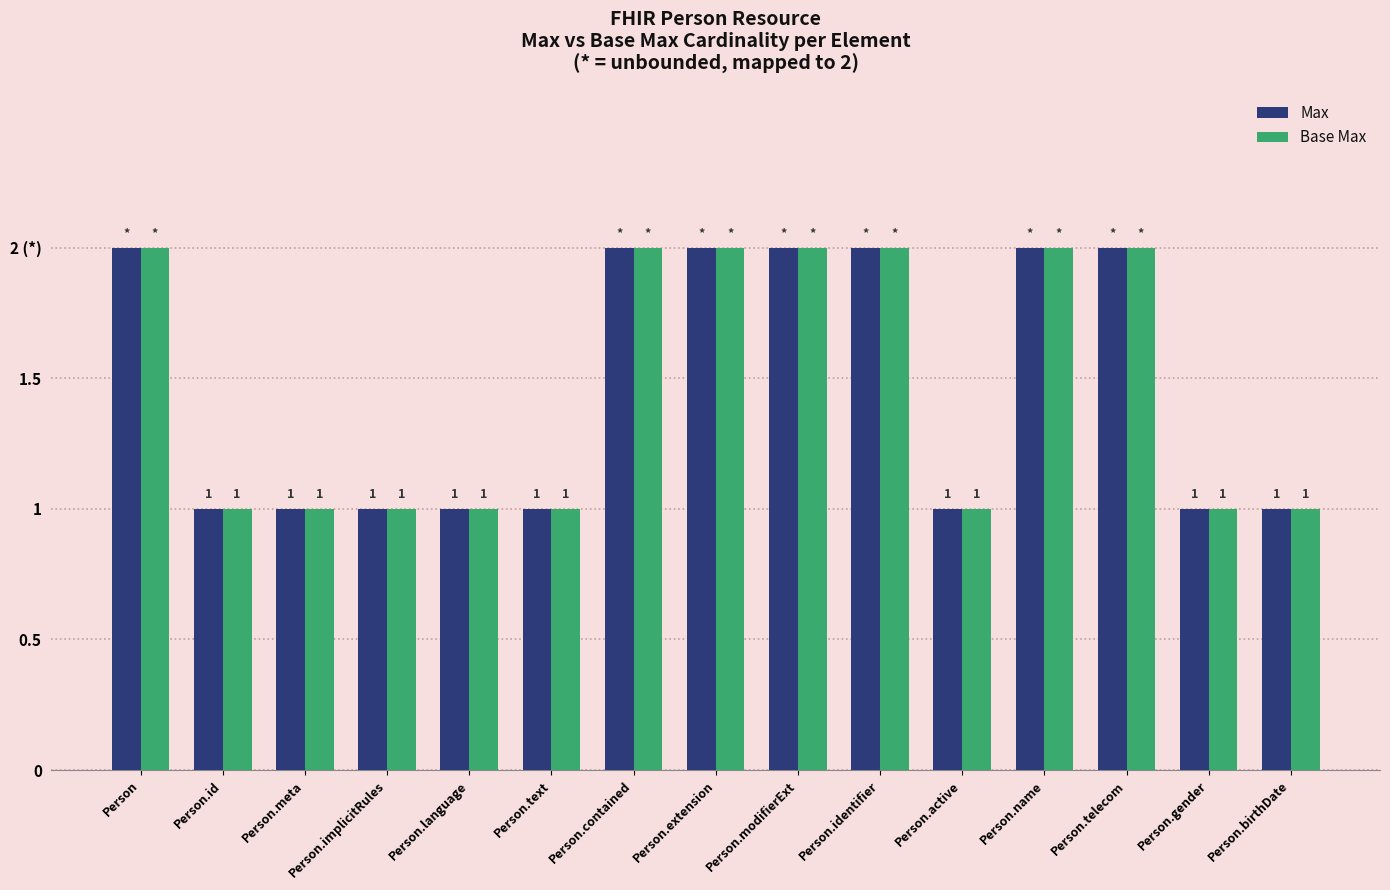

What is the value of the Max bar at the 8th from the left?

2